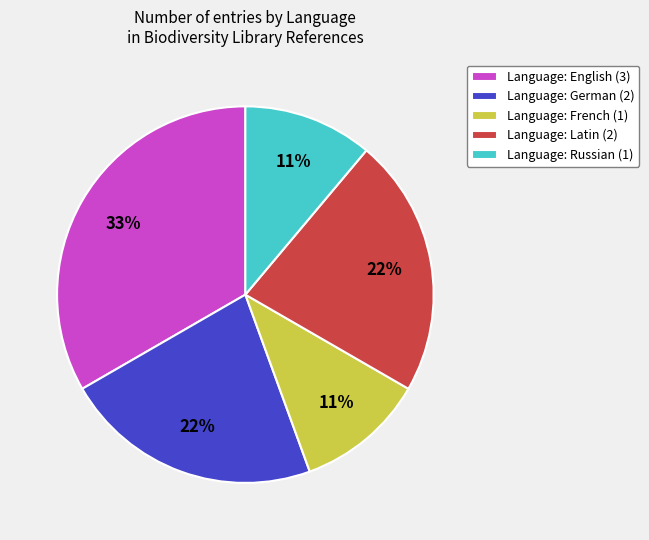

What is the largest slice in the pie chart?

Language: English (3)